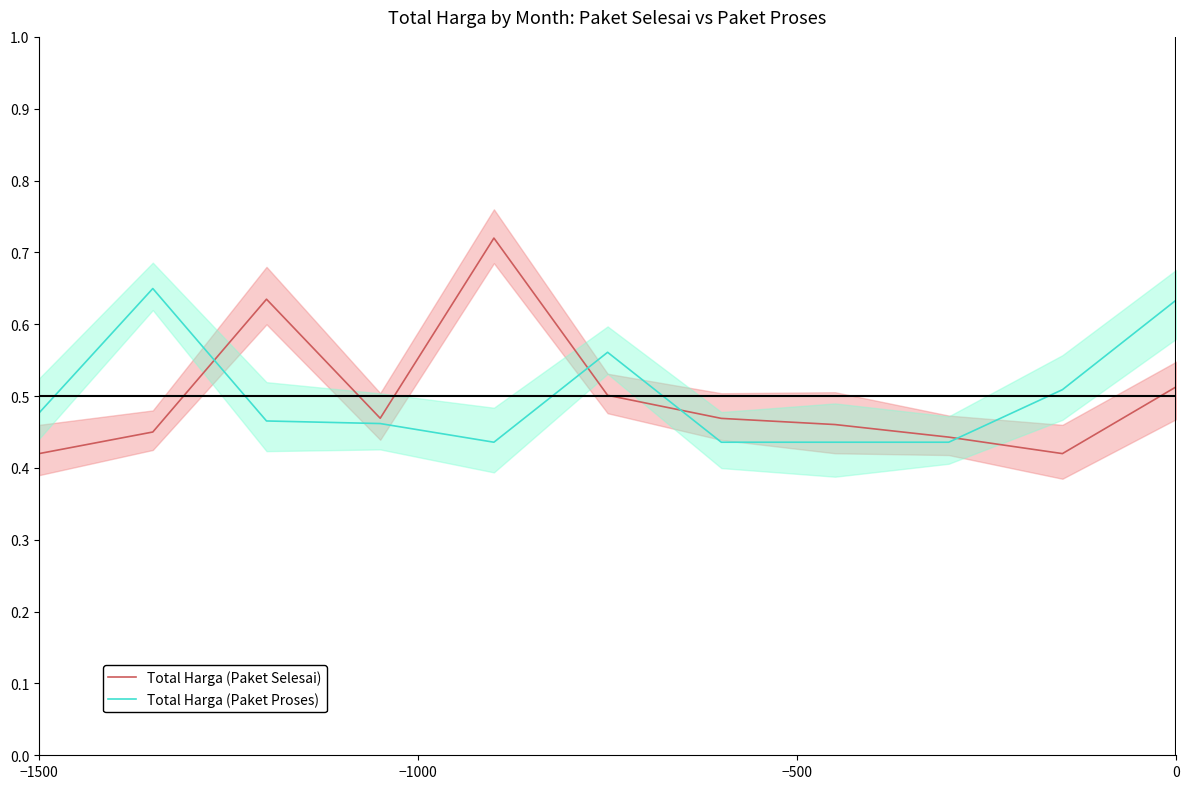

Reading left to right, what are all the values shown in this chart?

Total Harga (Paket Selesai): 0.4	0.5	0.6	0.5	0.7	0.5	0.5	0.5	0.4	0.4	0.5
Total Harga (Paket Proses): 0.5	0.6	0.5	0.5	0.4	0.6	0.4	0.4	0.4	0.5	0.6